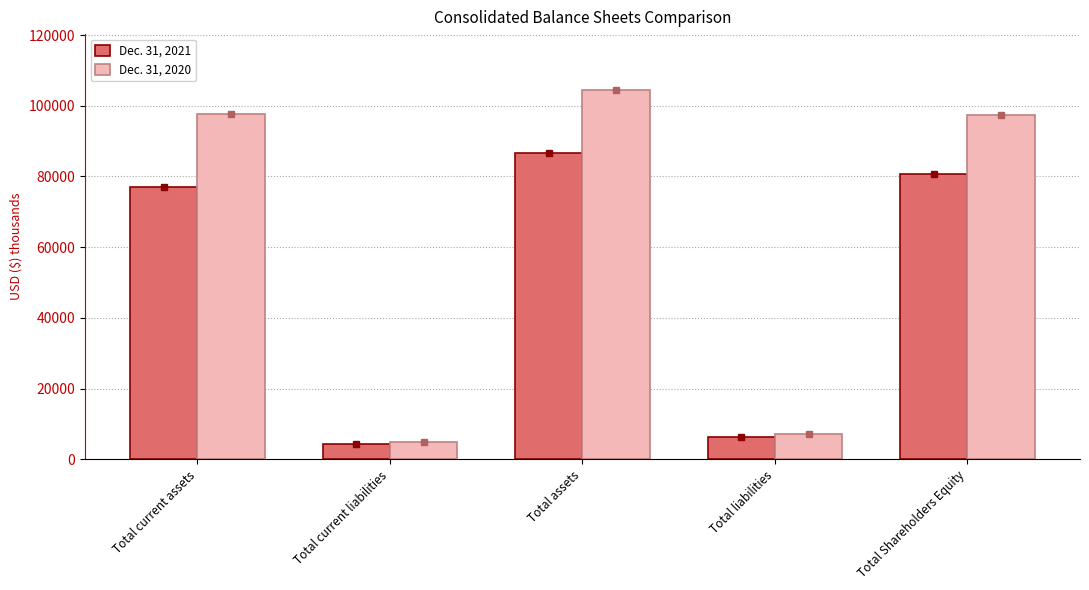

What is the minimum value for Dec. 31, 2021?

4155